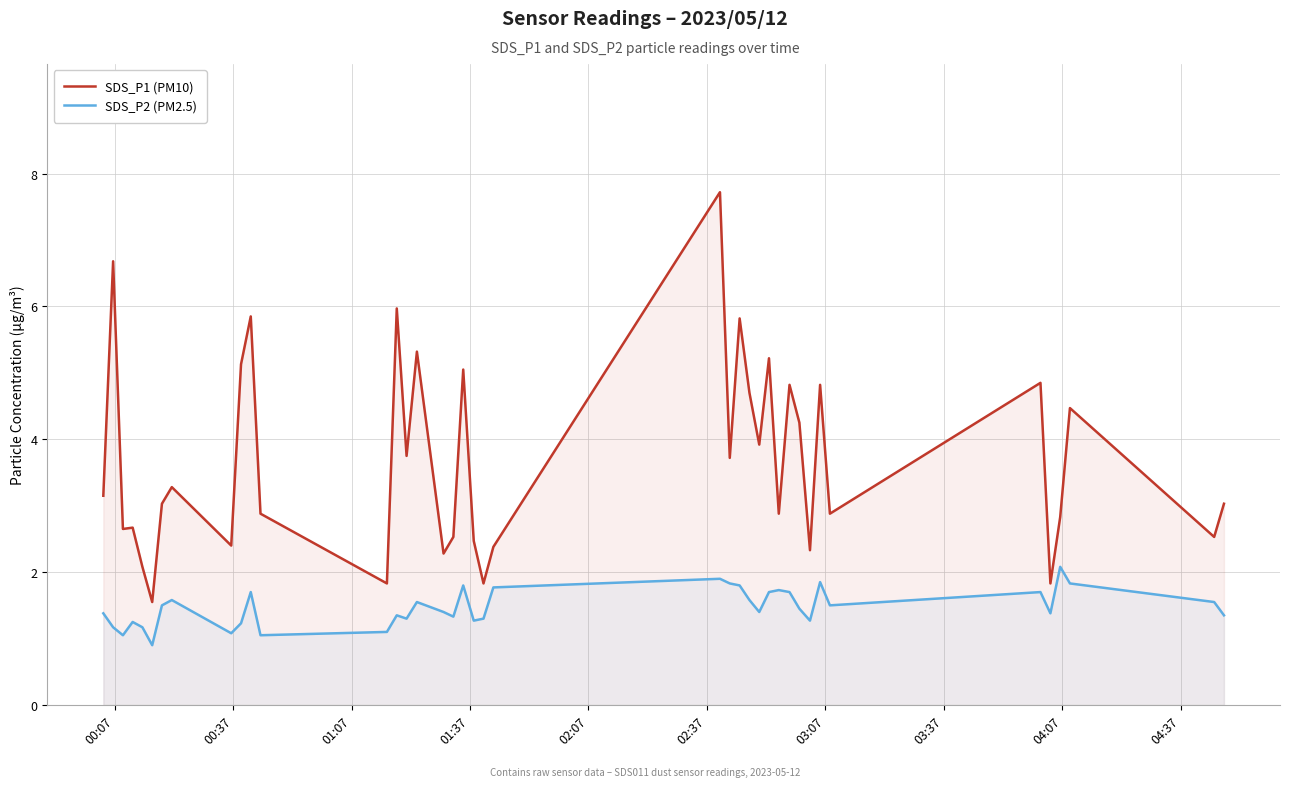

What is the value of the SDS_P2 (PM2.5) point at the 36th from the left?

1.4